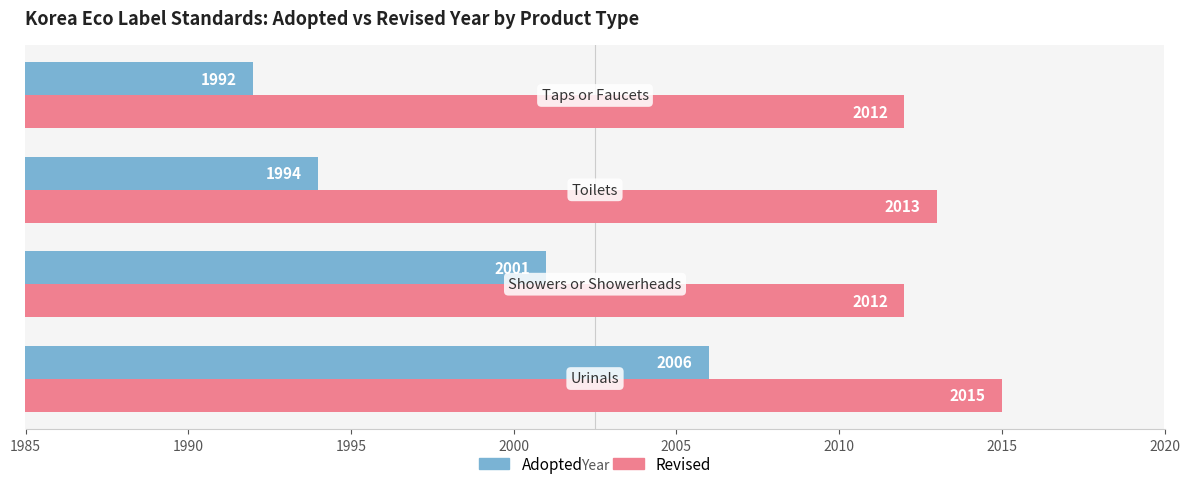

At how many categories does at least one series exceed 1992?

4